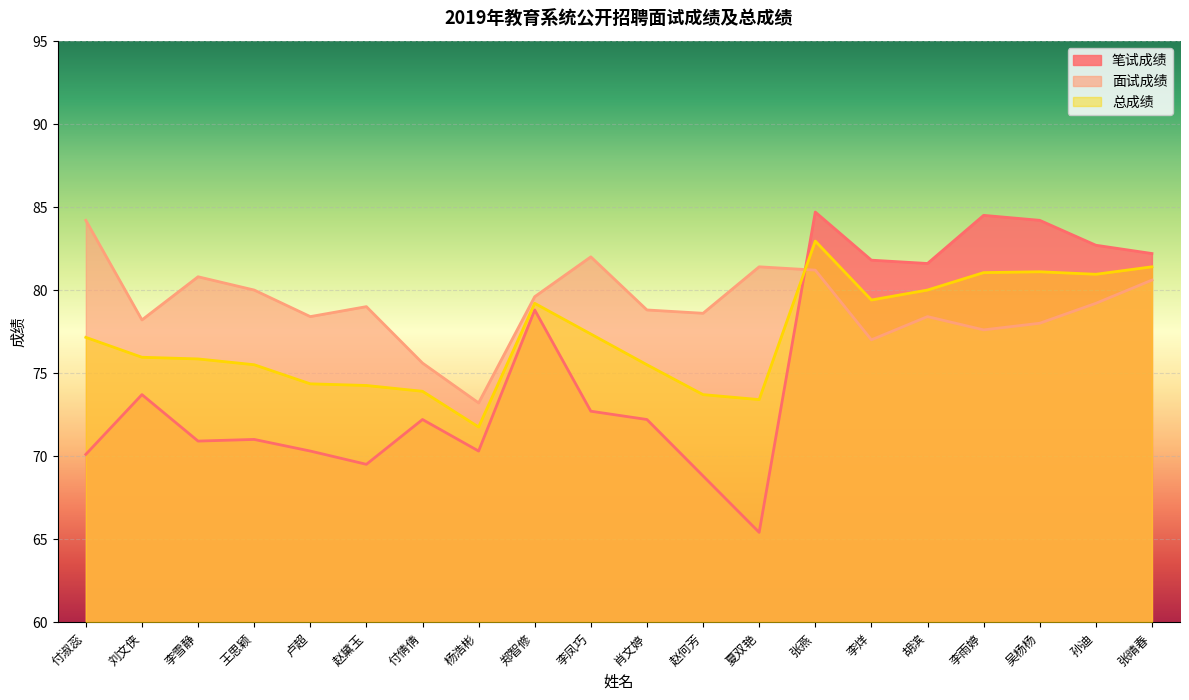

What is the spread (max minus min) of values at 张燕?

3.5